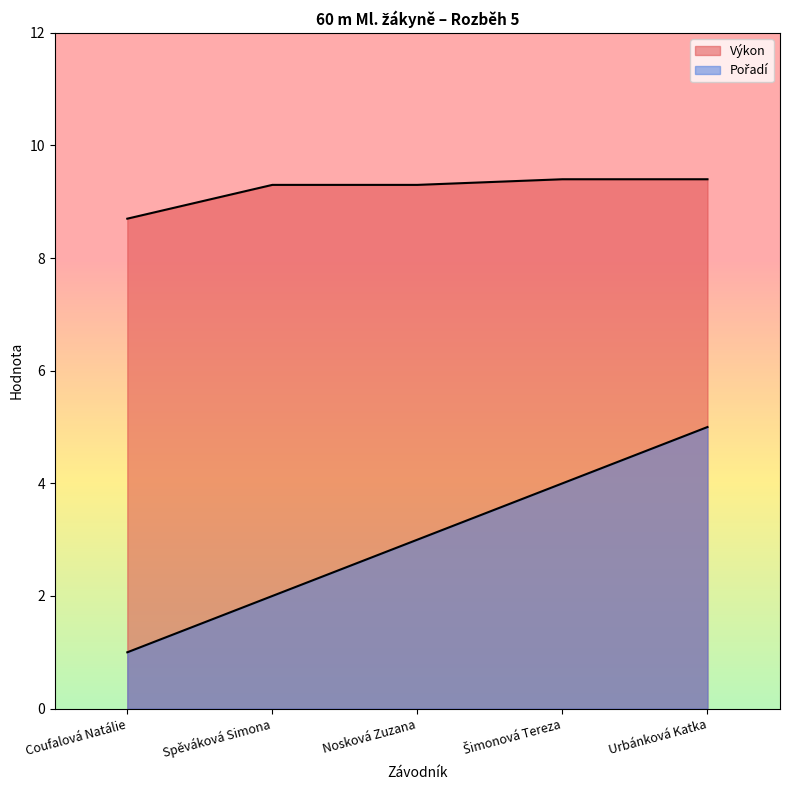

True or false: Výkon and Pořadí intersect in this chart.

False